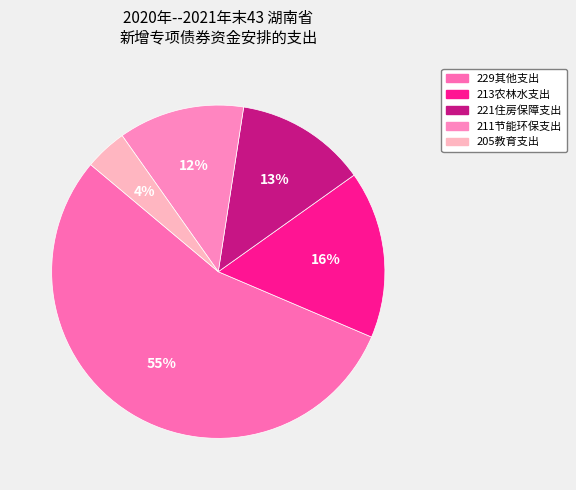

Which slice is the smallest?

205教育支出